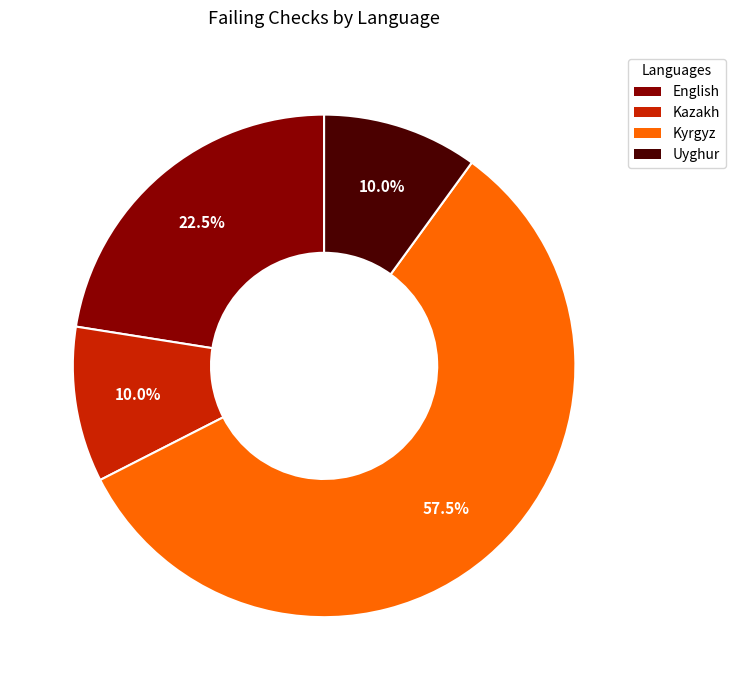

Is there a majority slice in this chart?

Yes